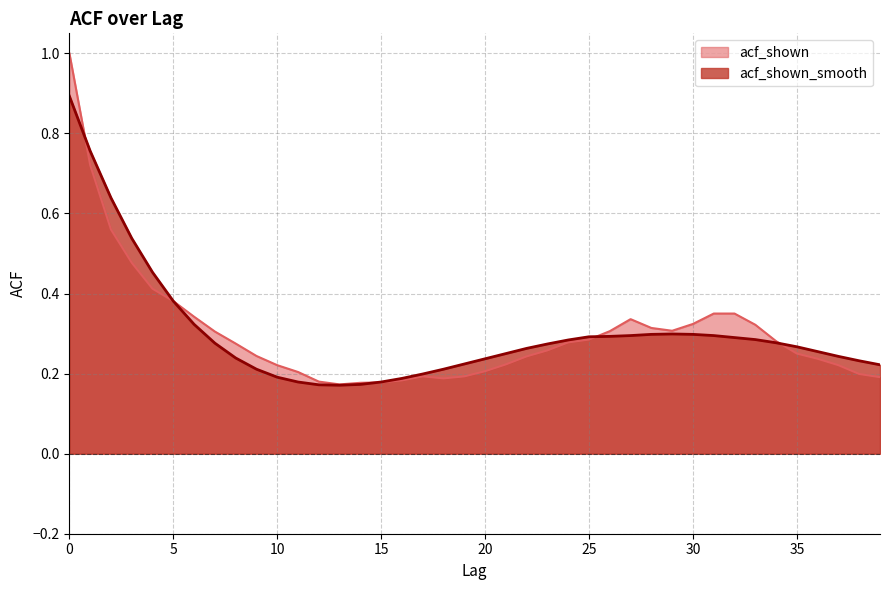

Is it true that acf_shown equals 0.0 at 13?

False